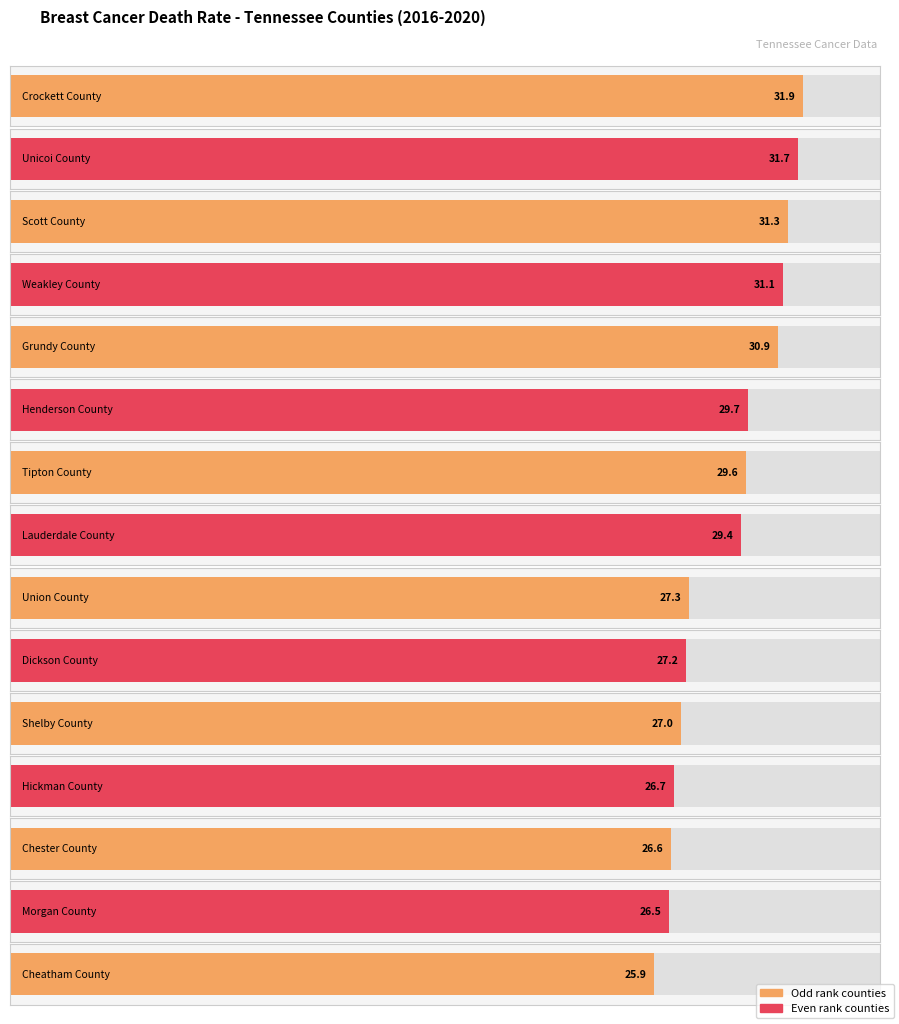

What is the value of the 9th bar from the left?

27.3